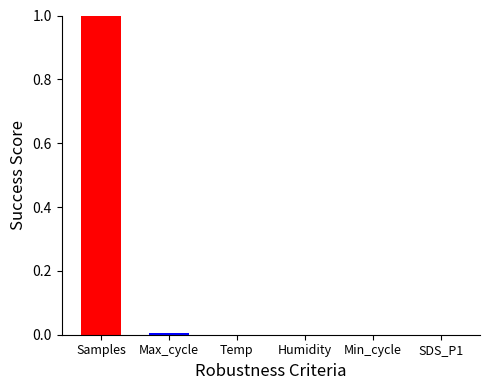

What is the sum of all values?

1.0